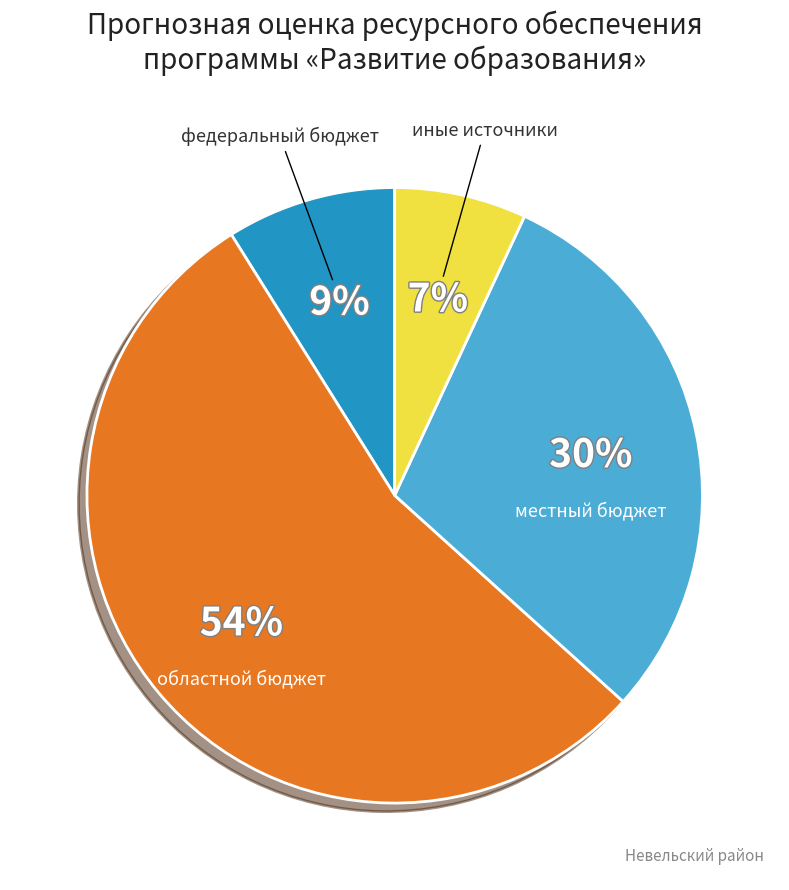

Between федеральный бюджет and местный бюджет, which is larger?

местный бюджет